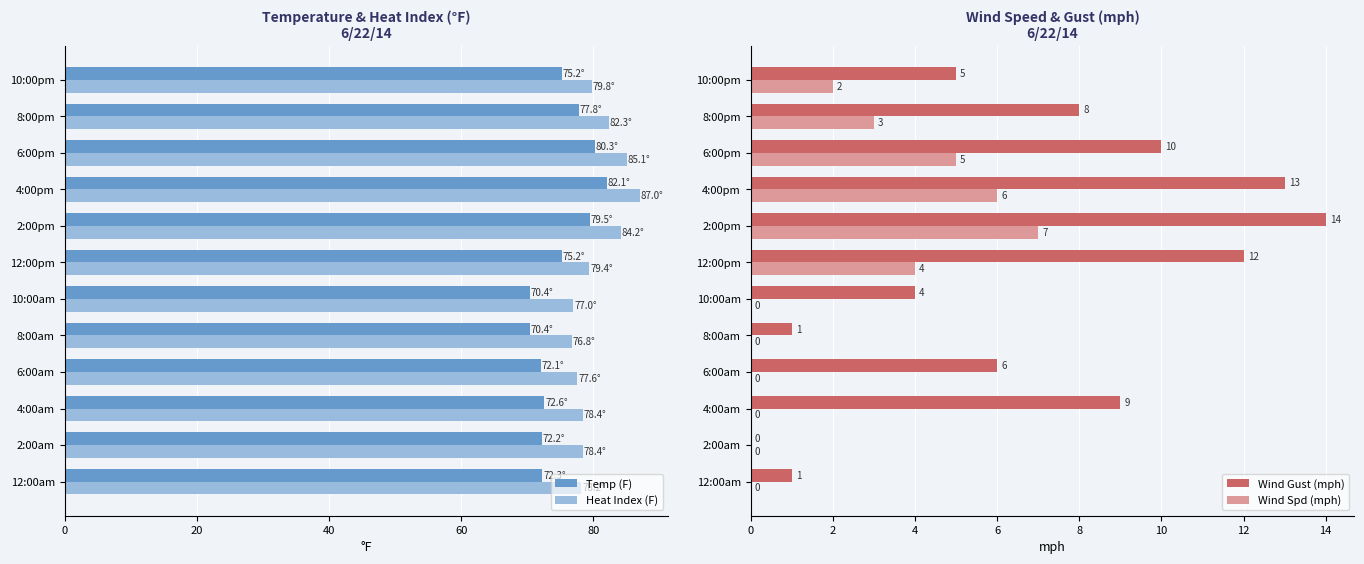

What is the difference between the maximum and minimum values in the Temp (F) series?

11.7